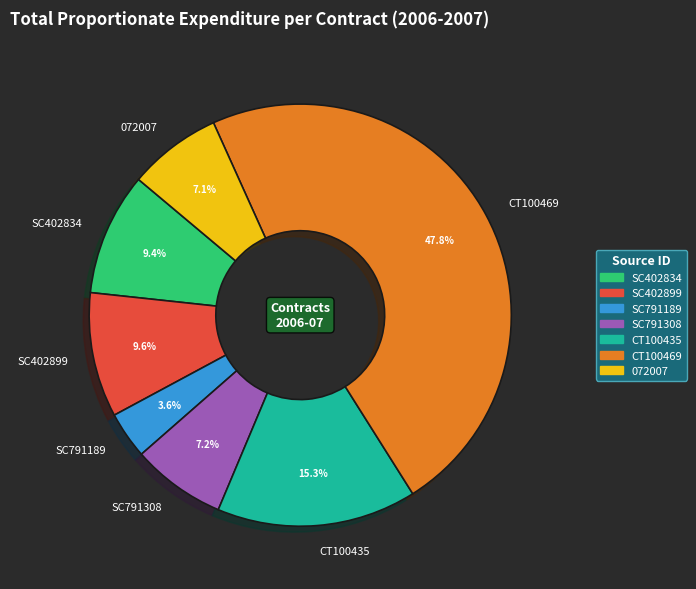

To the nearest percent, what is the difference between the largest and smallest slice percentages?

44%